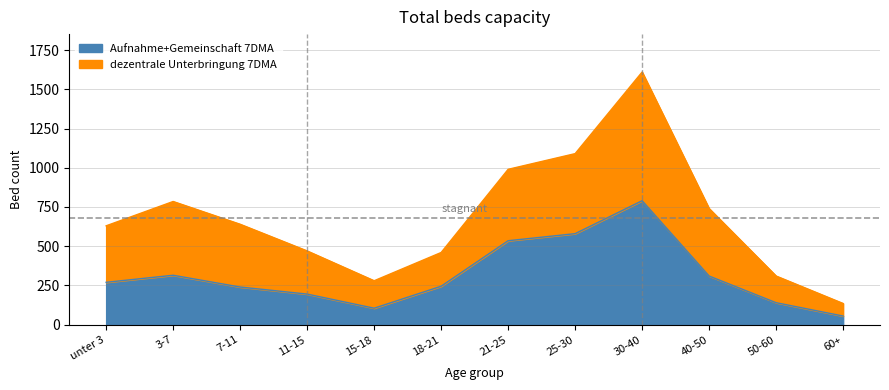

Rank the series by their maximum value, from highest to lowest.

dezentrale Unterbringung, Gemeinschaftsunterkunft